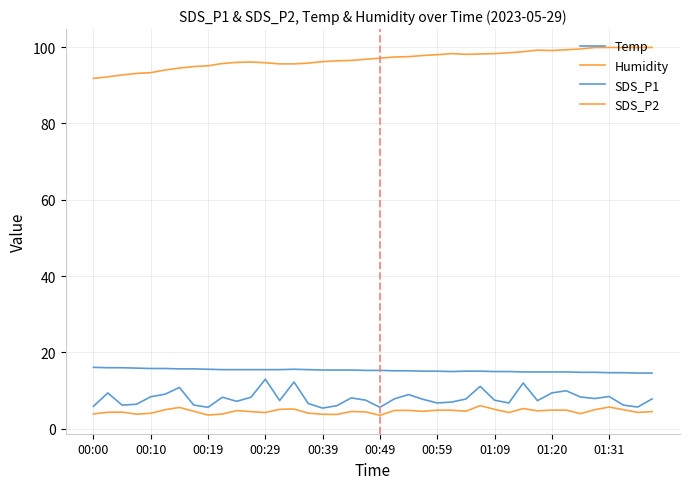

Does the chart display data point markers on the line(s)?

No